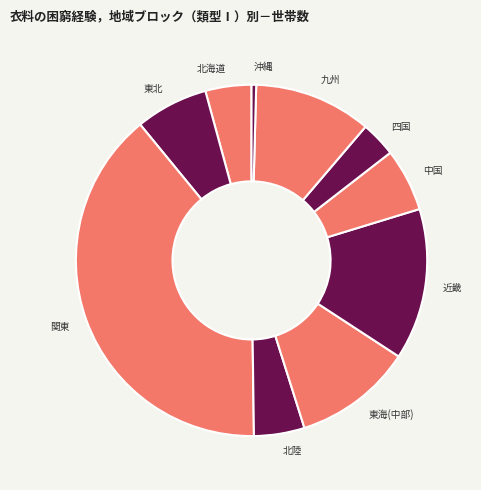

The 北海道 slice represents 4% of the pie. True or false?

True